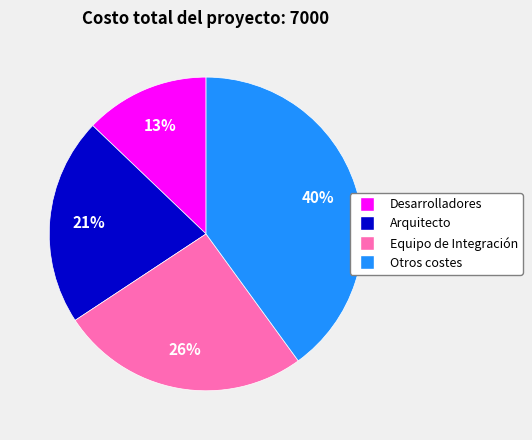

The Equipo de Integración slice represents 12% of the pie. True or false?

False